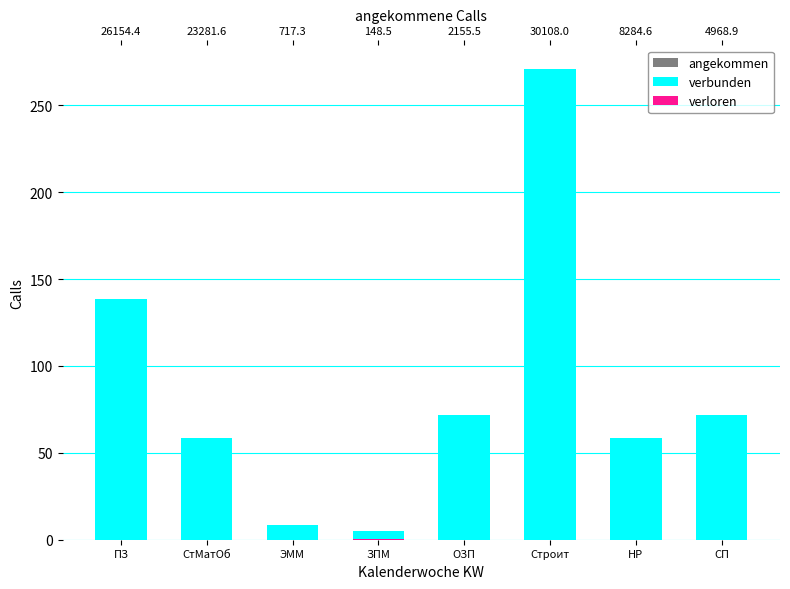

What is the average value of the verbunden series?

85.5